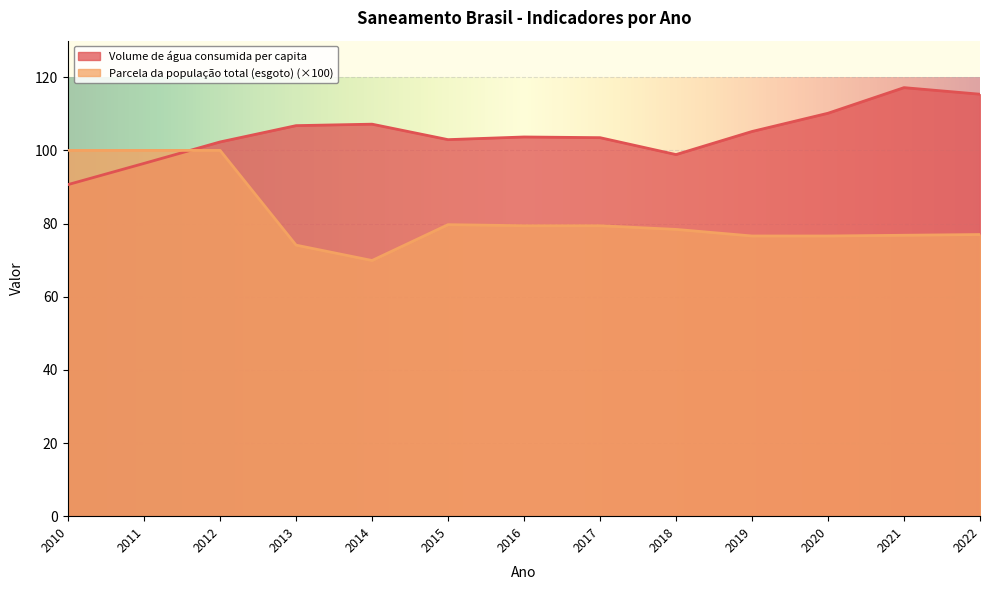

What is the total value across all series at 2021?

194.0